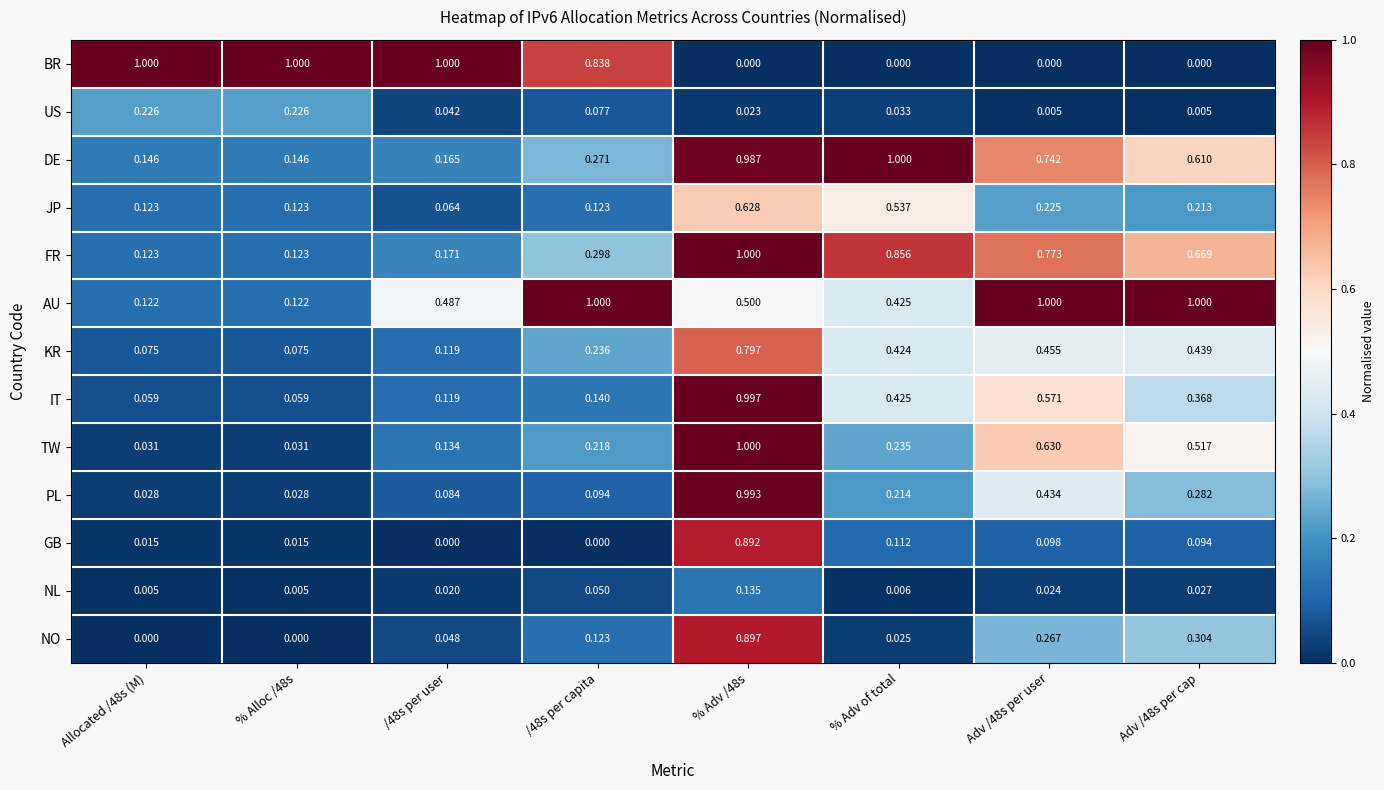

At which label does DE reach its peak?

% Adv of total